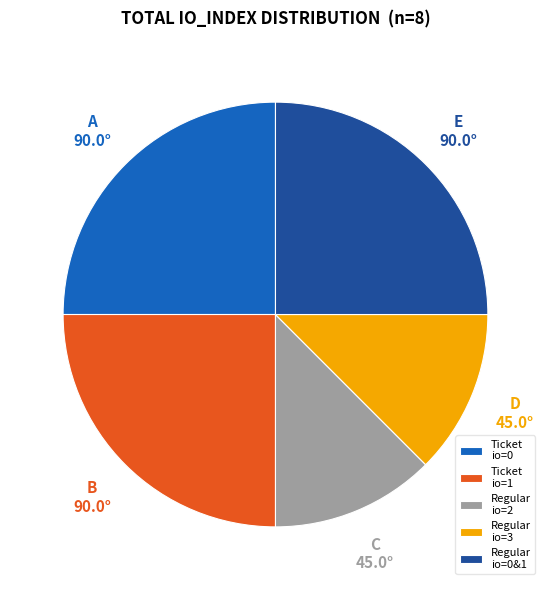

Is there a majority slice in this chart?

No